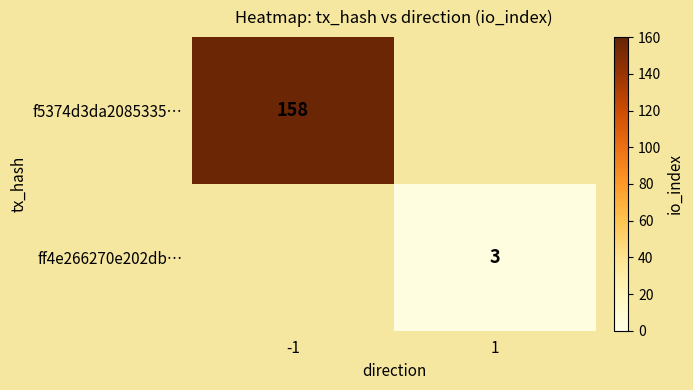

Is it true that ff4e266270e202db… equals 3 at 1?

True